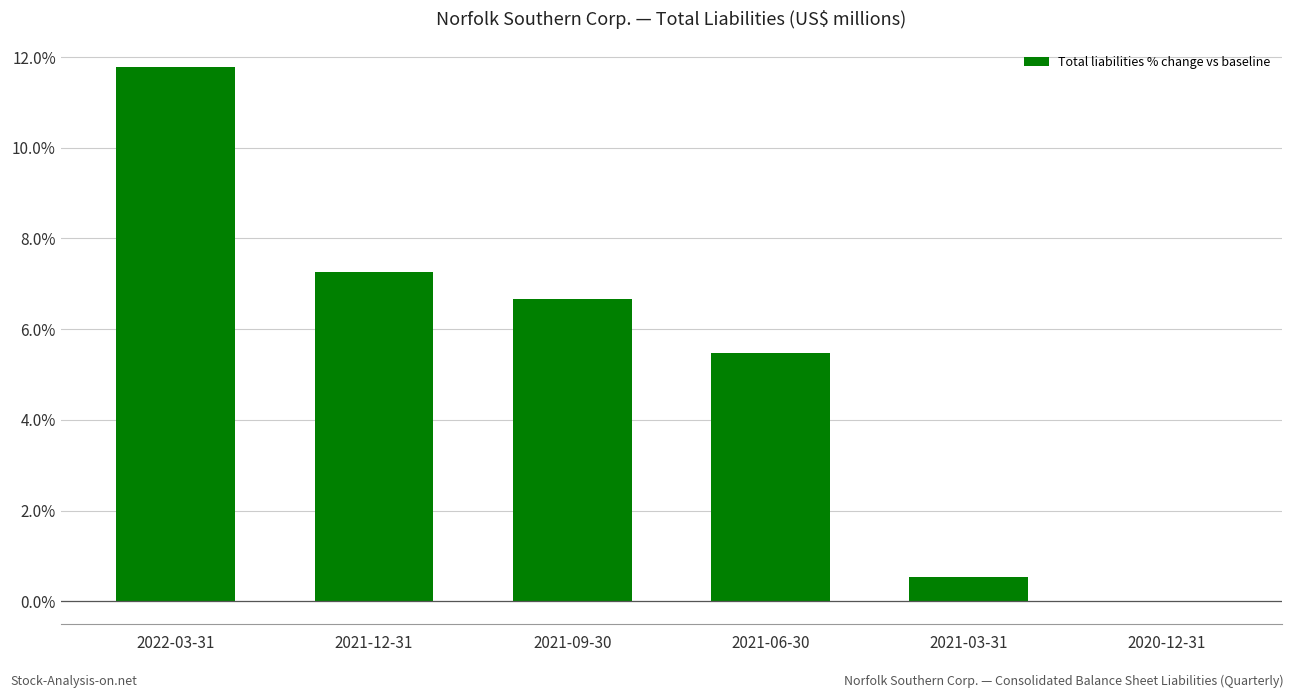

True or false: the data shows 8.1 at 2020-12-31.

False